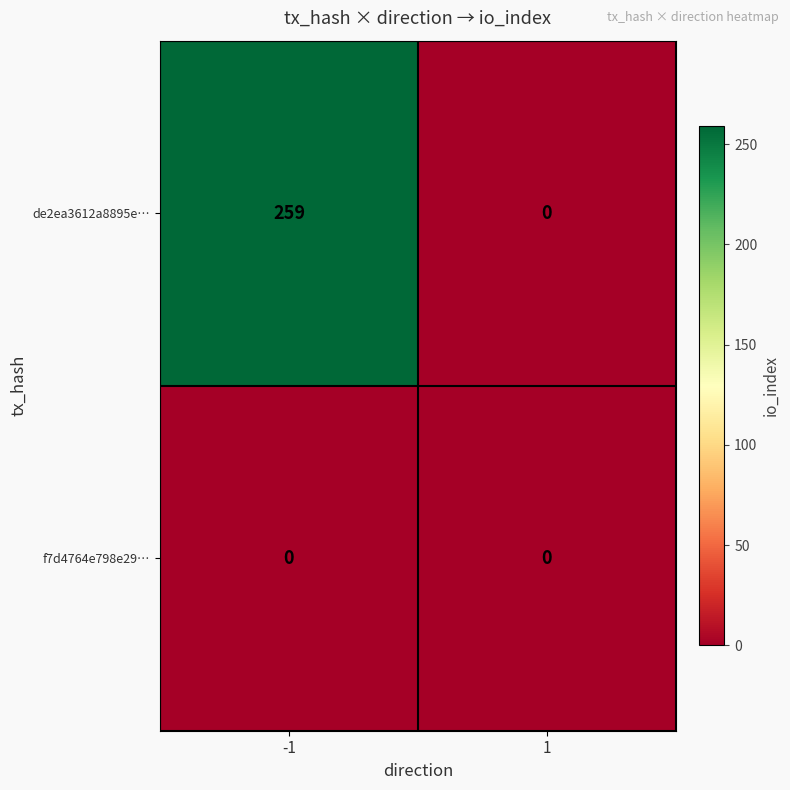

How many distinct data groups are displayed?

2